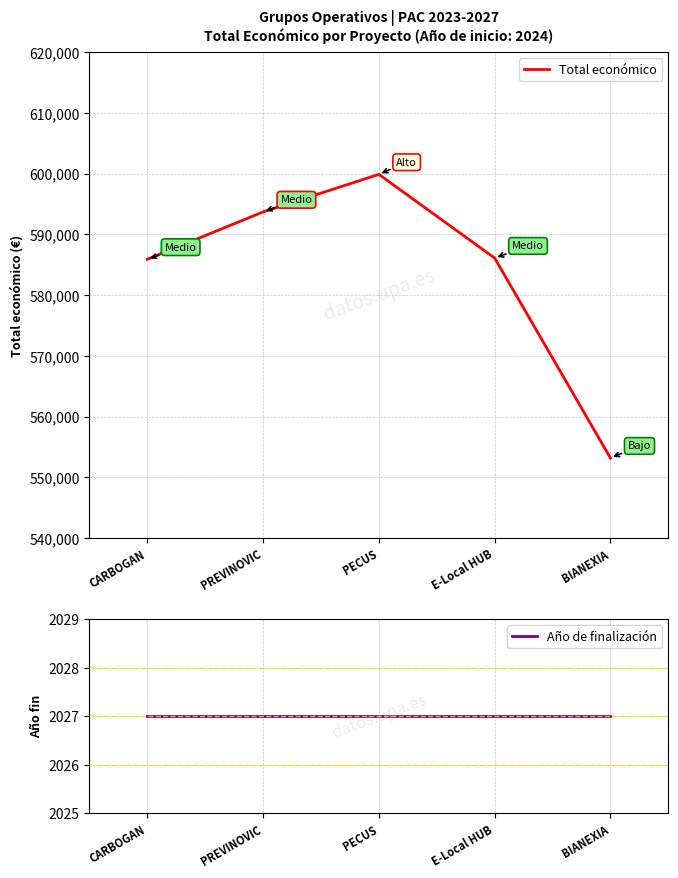

How many categories are shown in the chart?

5